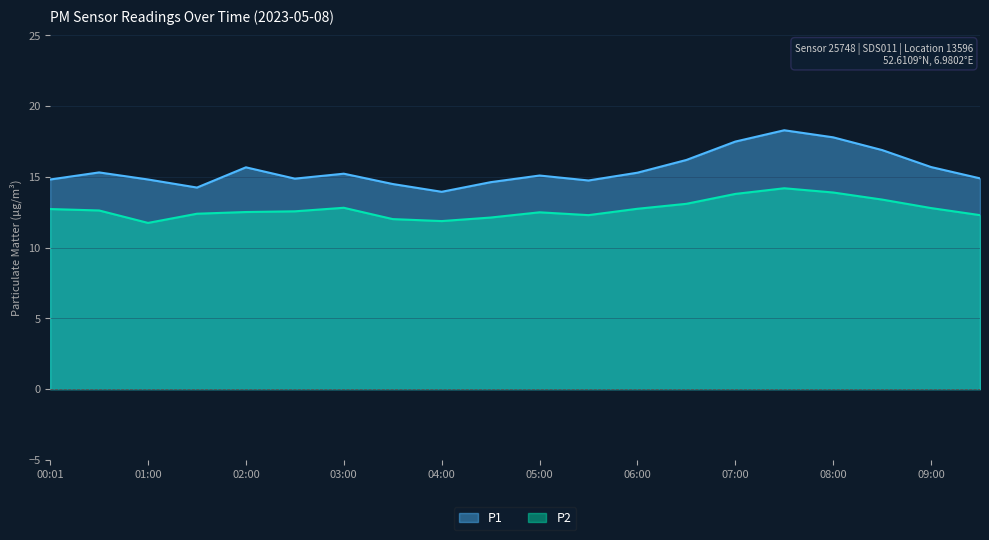

Where is the first local maximum for P1?

00:30